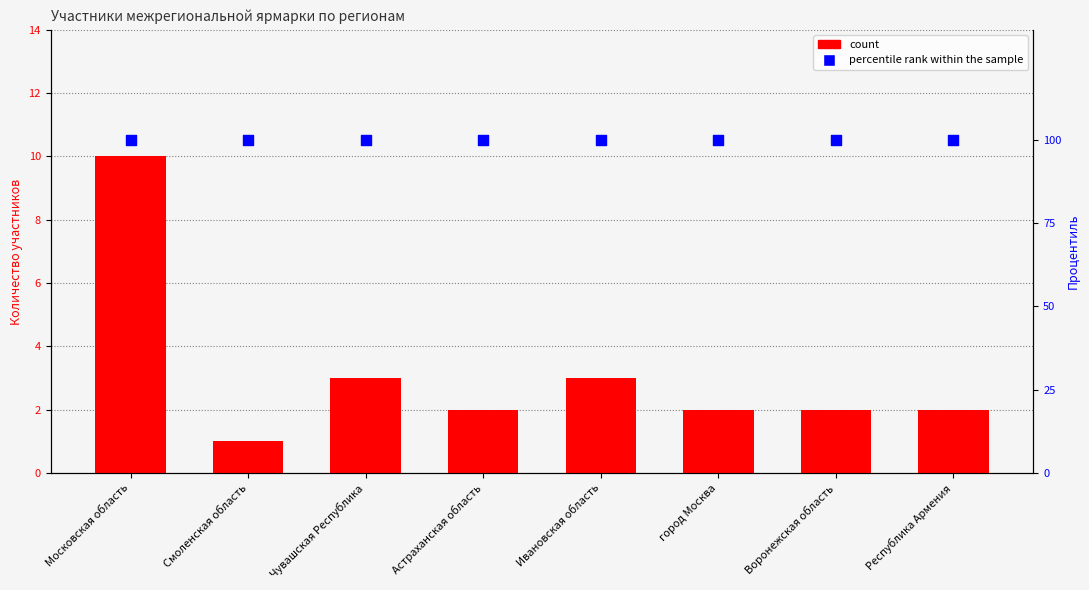

Which series has the largest Y range (max minus min)?

count